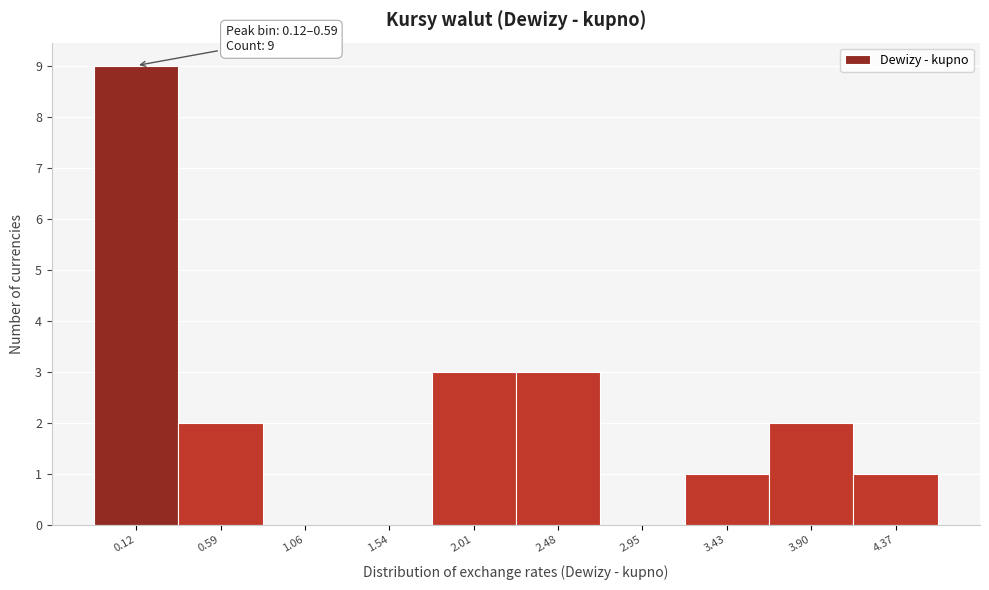

Reading left to right, extract all data points from this chart.

0.12=9	0.59=2	1.06=0	1.54=0	2.01=3	2.48=3	2.95=0	3.43=1	3.90=2	4.37=1